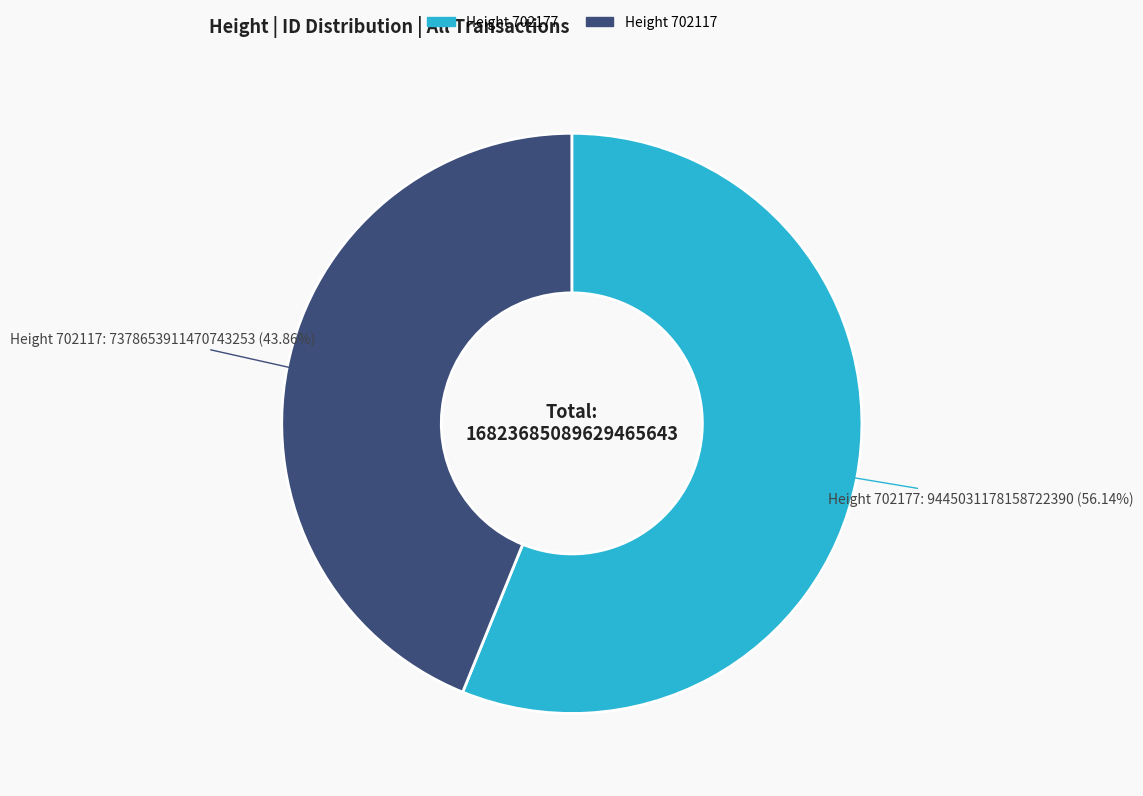

Does any single category account for the majority?

Yes